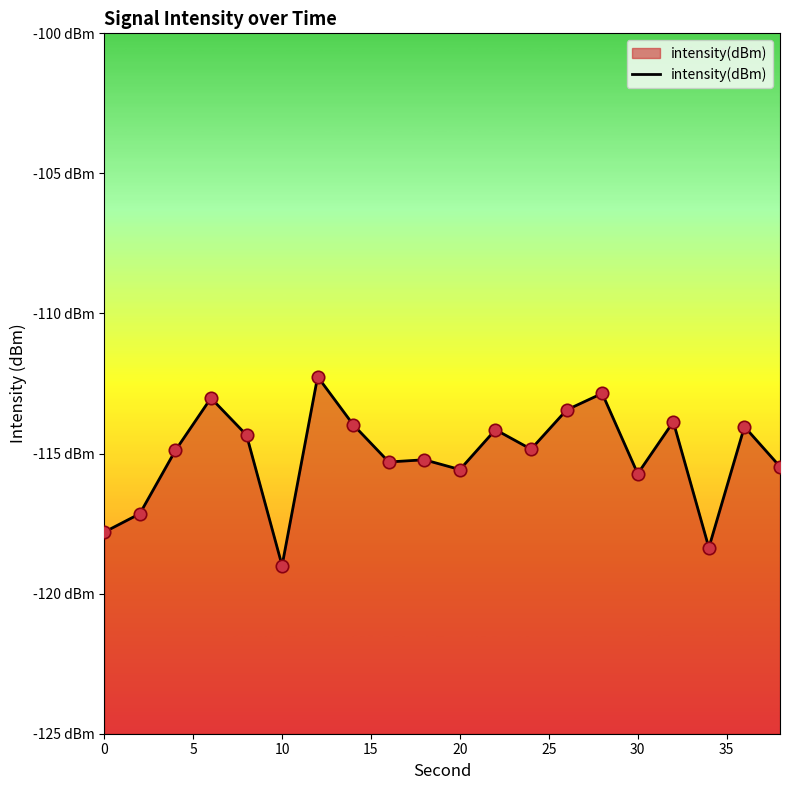

Which has a higher value, 30 or 0?

30